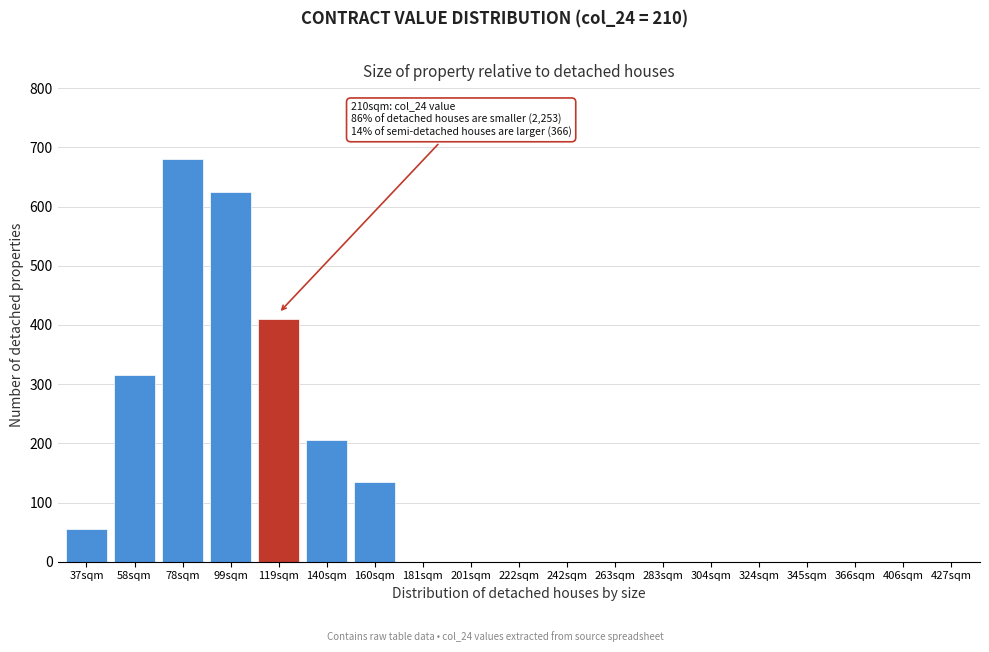

Reading left to right, list all the values displayed in this chart.

37sqm=55	58sqm=315	78sqm=680	99sqm=625	119sqm=410	140sqm=205	160sqm=135	181sqm=0	201sqm=0	222sqm=0	242sqm=0	263sqm=0	283sqm=0	304sqm=0	324sqm=0	345sqm=0	366sqm=0	406sqm=0	427sqm=0